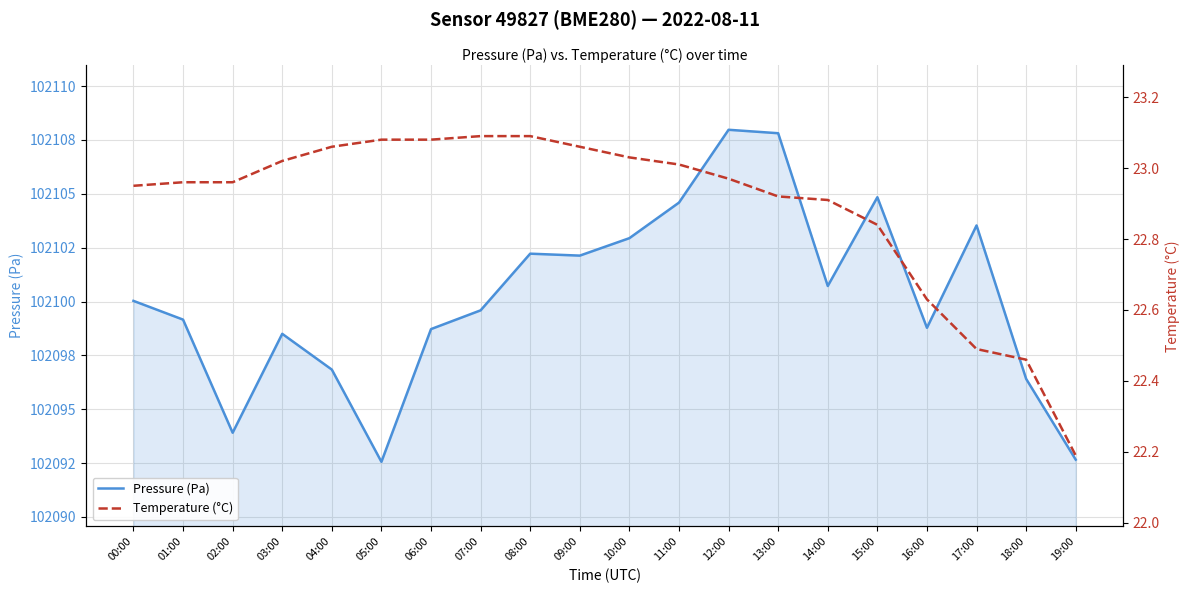

At how many categories does at least one series exceed 51851?

20